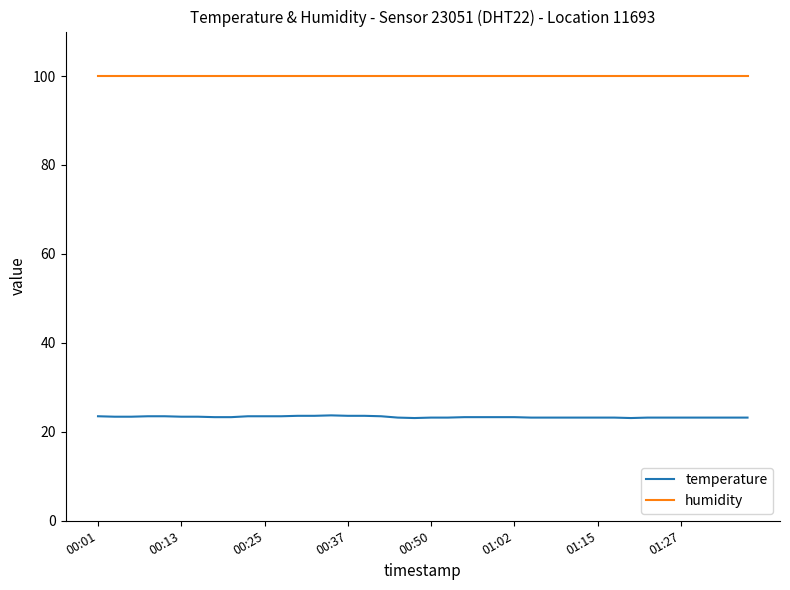

Which series has the widest spread of values?

temperature